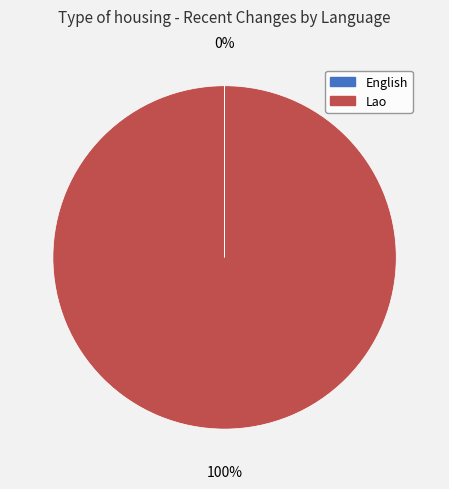

To the nearest percent, what is the average slice percentage?

50%